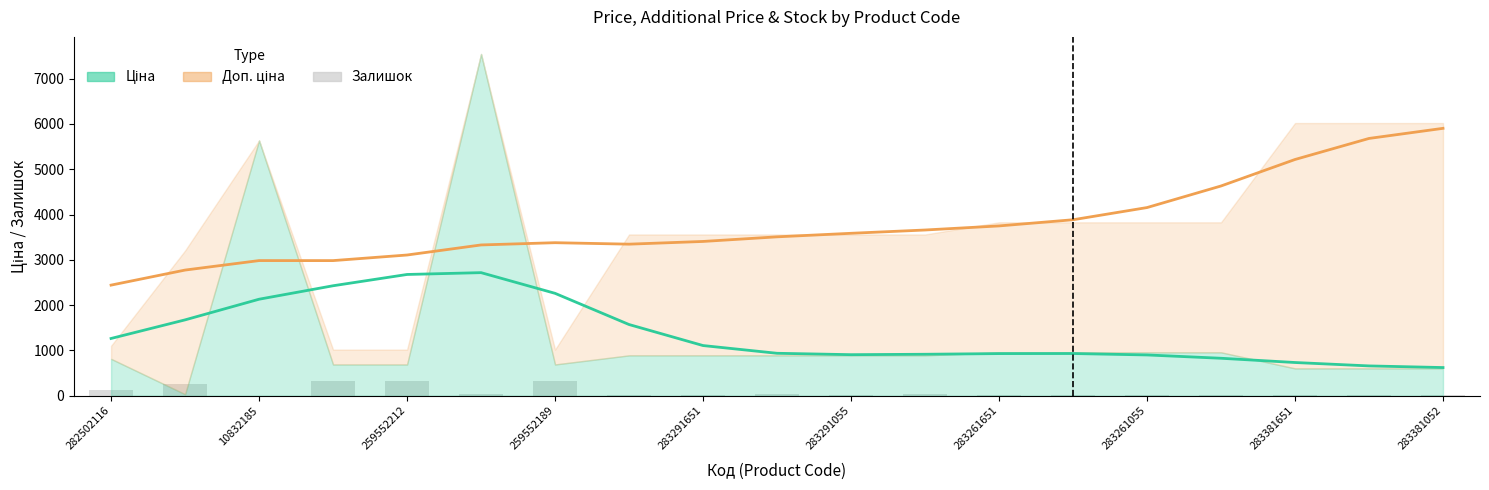

Which series has the largest range (max minus min)?

Доп. ціна